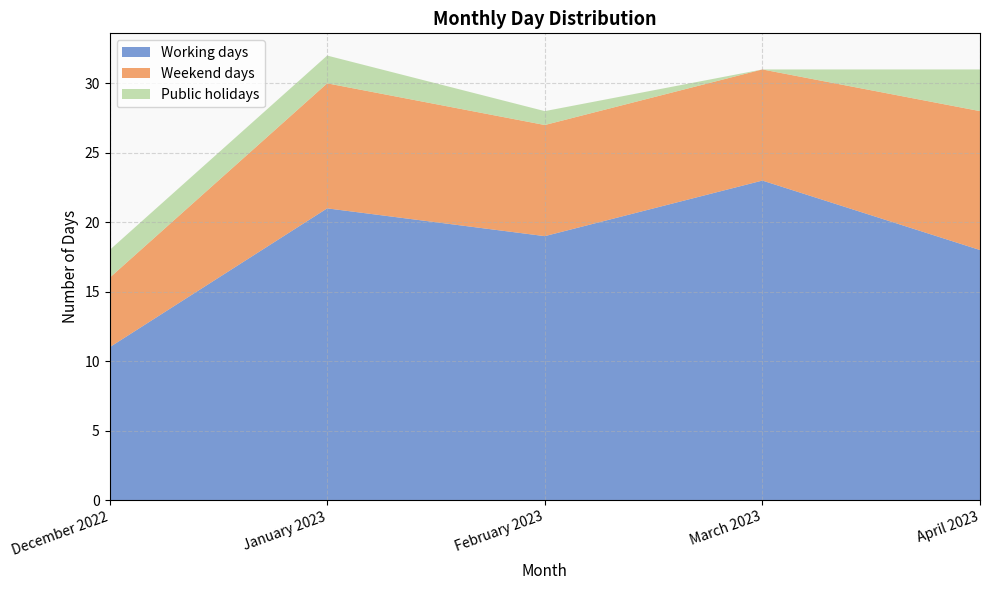

Reading left to right, extract all data points from this chart.

Working days: December 2022=11	January 2023=21	February 2023=19	March 2023=23	April 2023=18
Weekend days: December 2022=5	January 2023=9	February 2023=8	March 2023=8	April 2023=10
Public holidays: December 2022=2	January 2023=2	February 2023=1	March 2023=0	April 2023=3